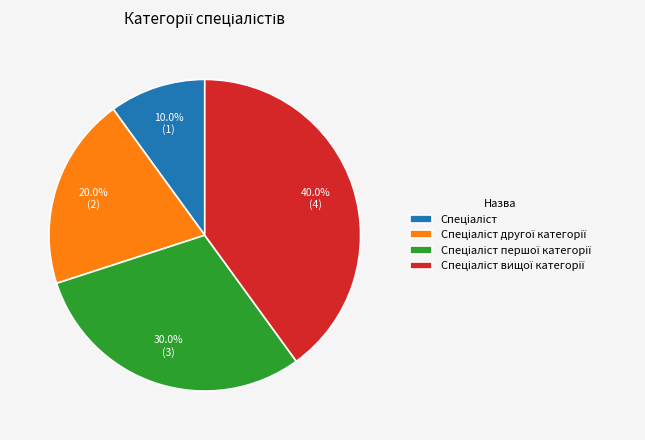

Is there a majority slice in this chart?

No